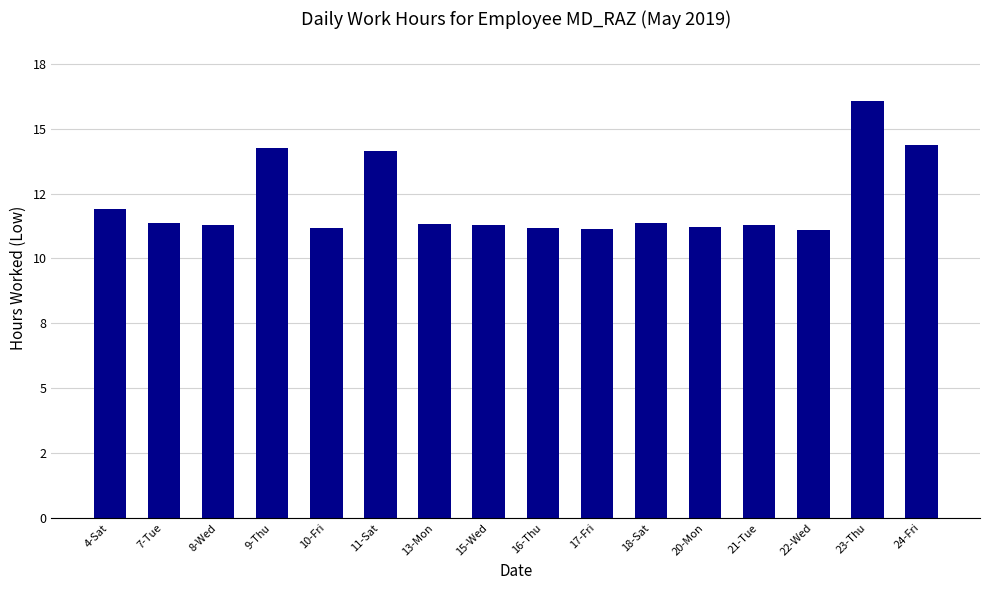

Rank the categories by value from lowest to highest.

22-Wed, 17-Fri, 16-Thu, 10-Fri, 20-Mon, 8-Wed, 15-Wed, 21-Tue, 13-Mon, 7-Tue, 18-Sat, 4-Sat, 11-Sat, 9-Thu, 24-Fri, 23-Thu